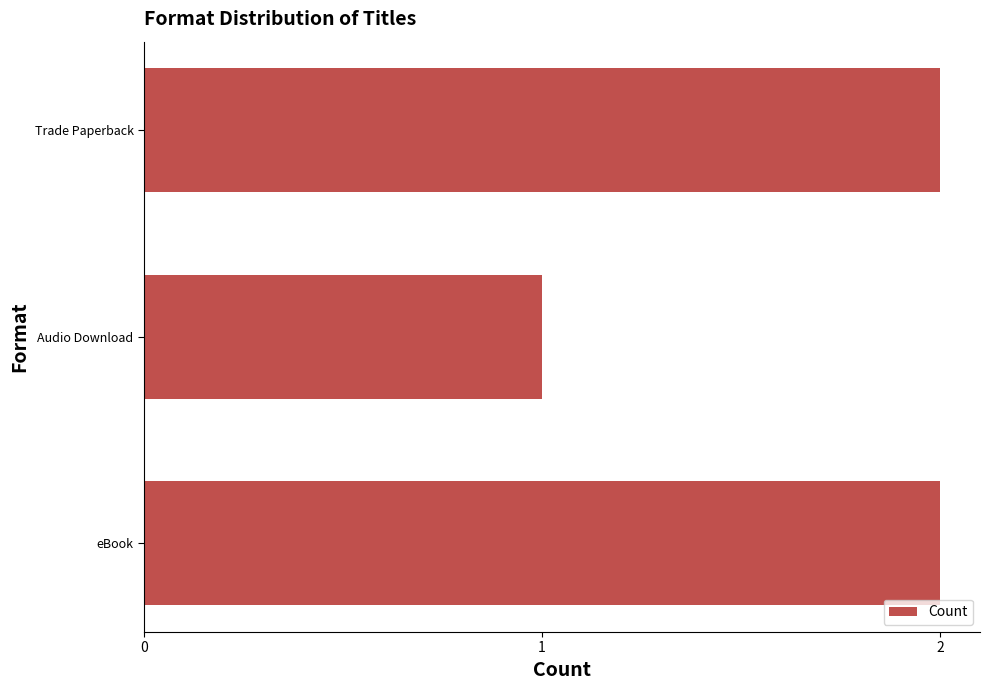

Reading top to bottom, list all the values displayed in this chart.

Trade Paperback=2	Audio Download=1	eBook=2